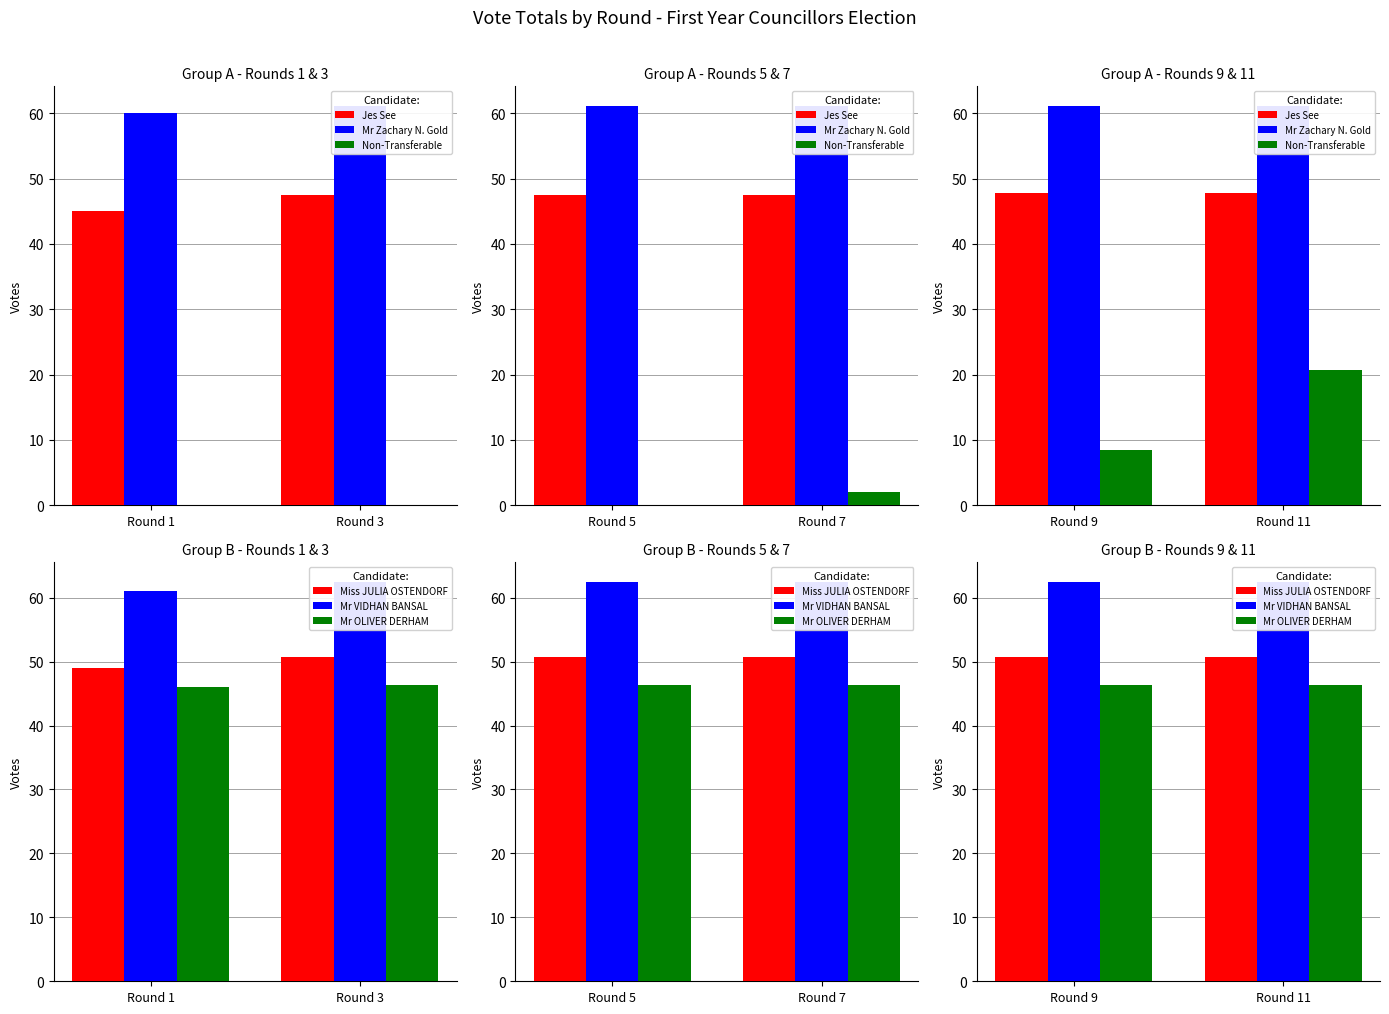

What is the value of the Mr Zachary N. Gold bar at the 2nd from the left?

61.0